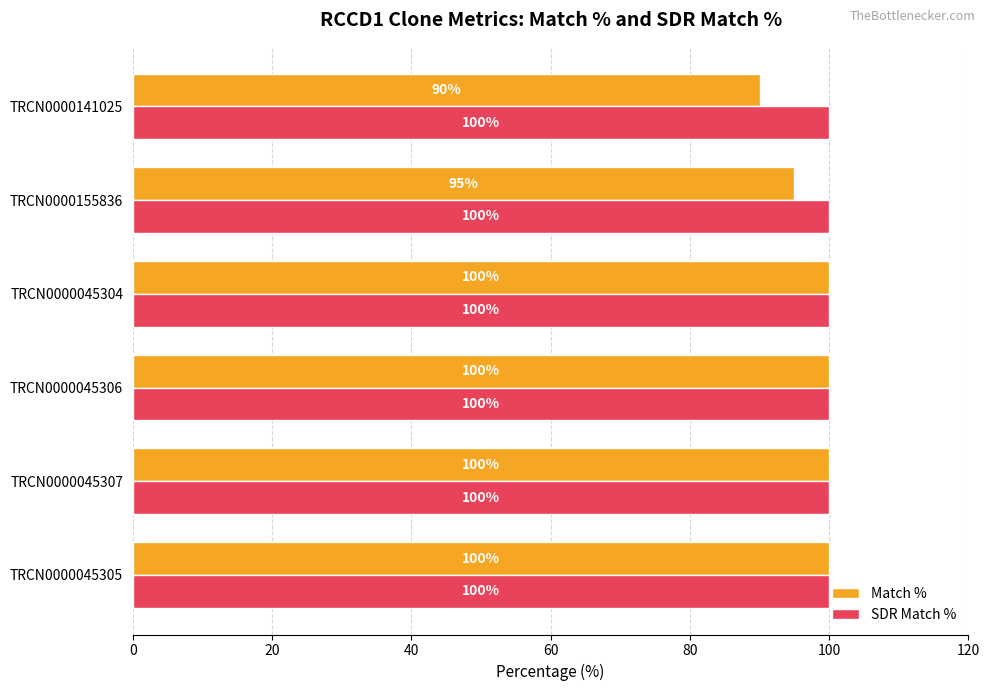

Which series has the widest spread of values?

Match %